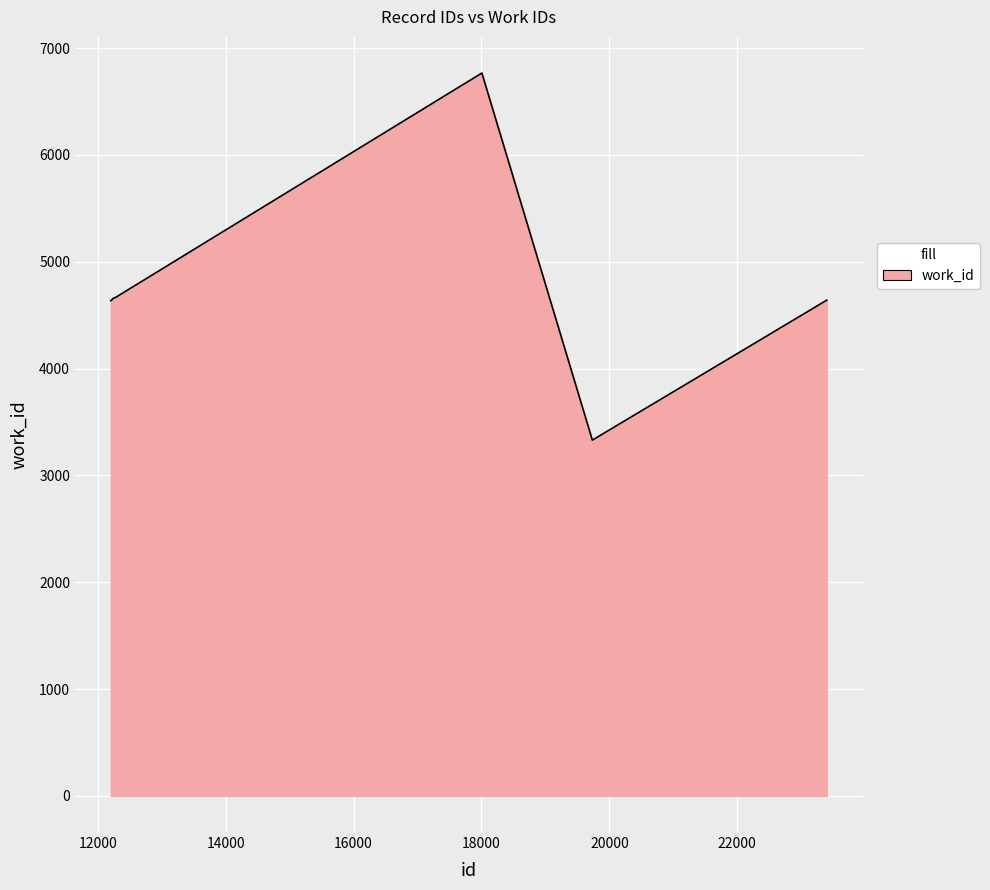

How many lines are shown in the chart?

1